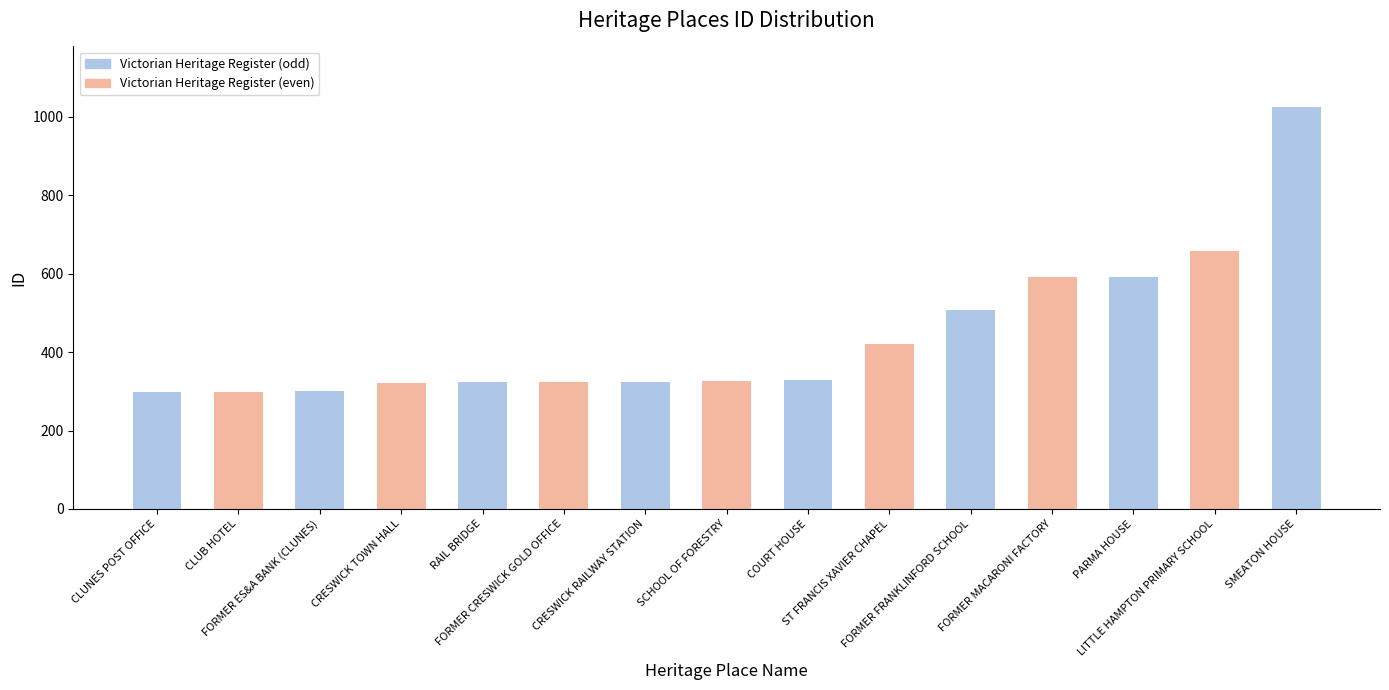

Which has a higher value, CLUNES POST OFFICE or ST FRANCIS XAVIER CHAPEL?

ST FRANCIS XAVIER CHAPEL